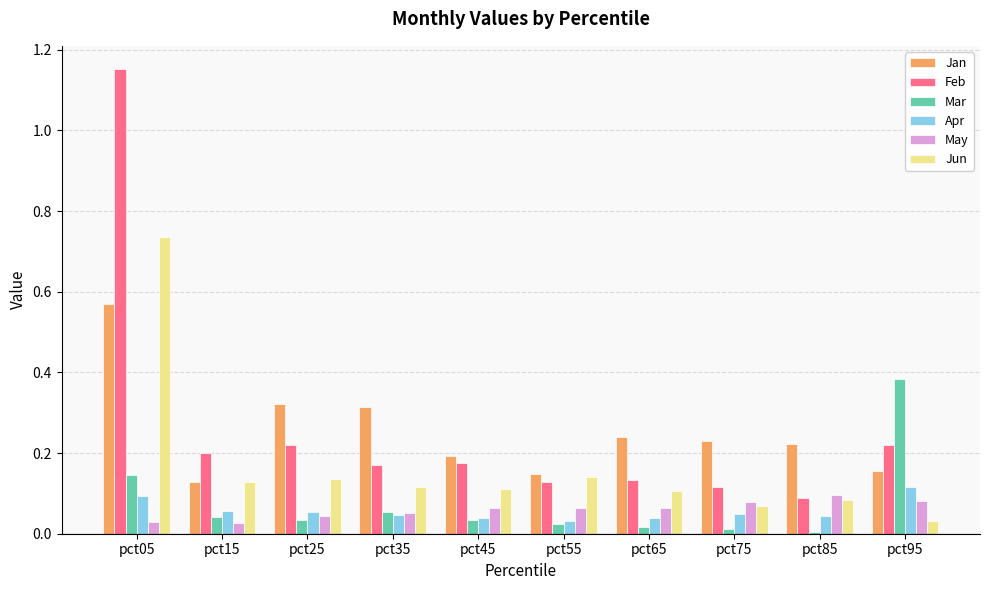

Which series has the widest spread of values?

Feb